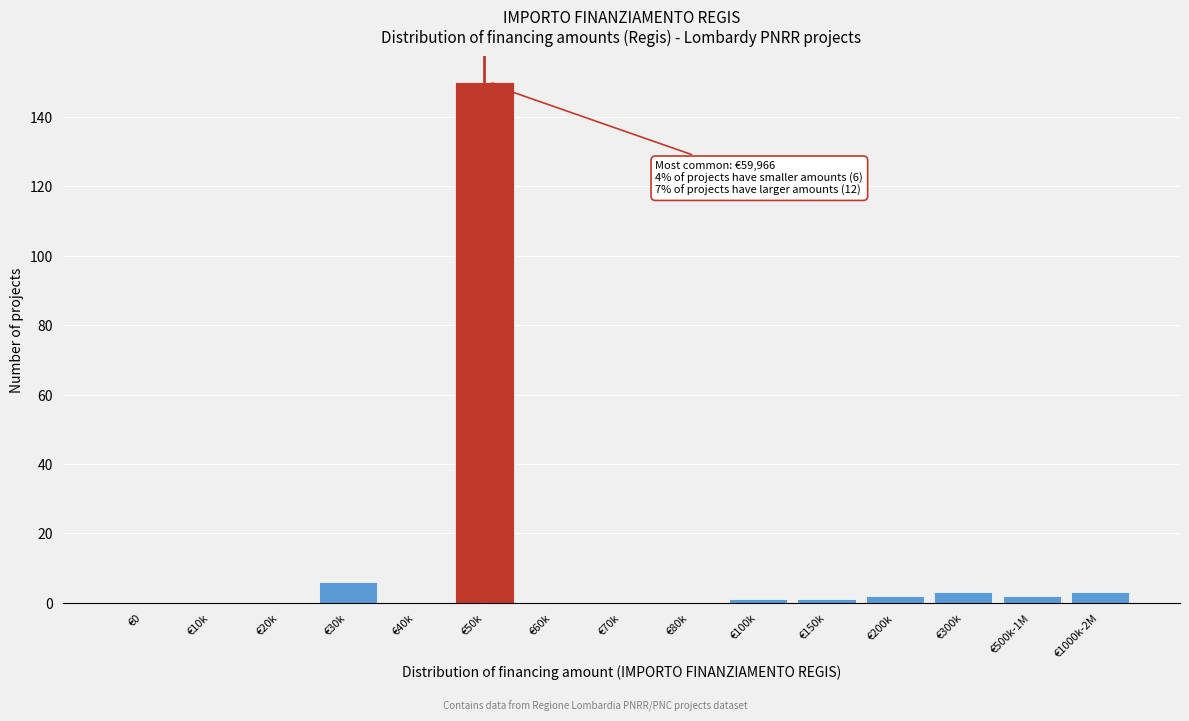

Reading left to right, extract all data points from this chart.

€0=0	€10k=0	€20k=0	€30k=6	€40k=0	€50k=150	€60k=0	€70k=0	€80k=0	€100k=1	€150k=1	€200k=2	€300k=3	€500k-1M=2	€1000k-2M=3